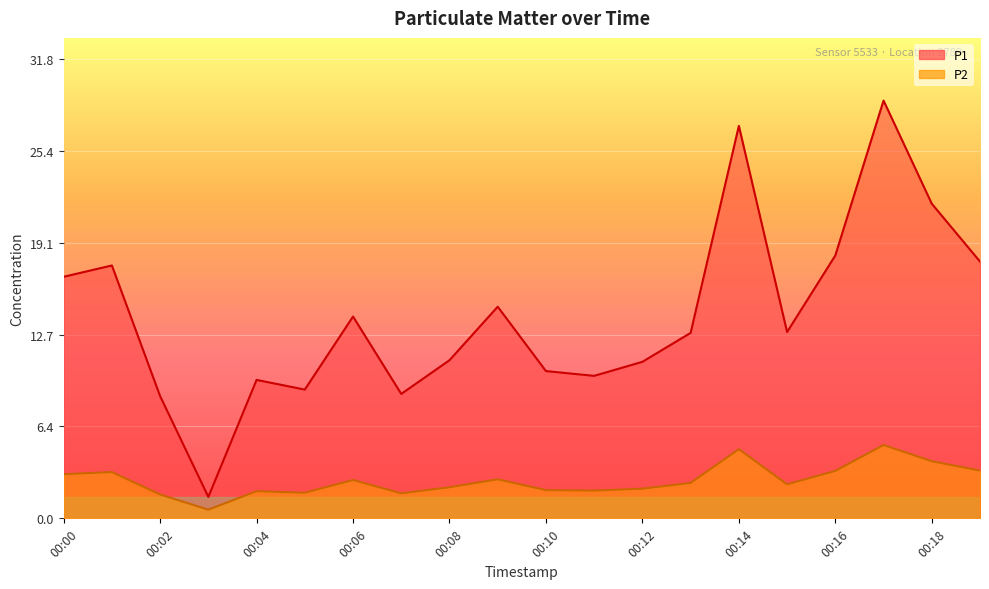

Where is the first local minimum for P1?

00:03